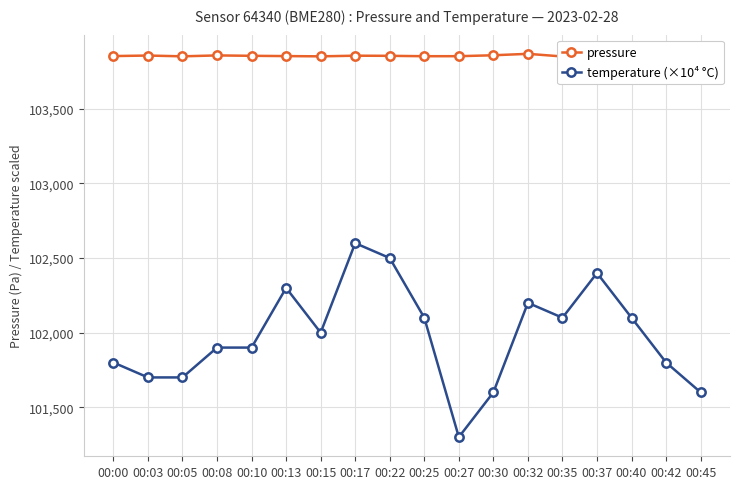

What is the smallest value displayed?

101300.0